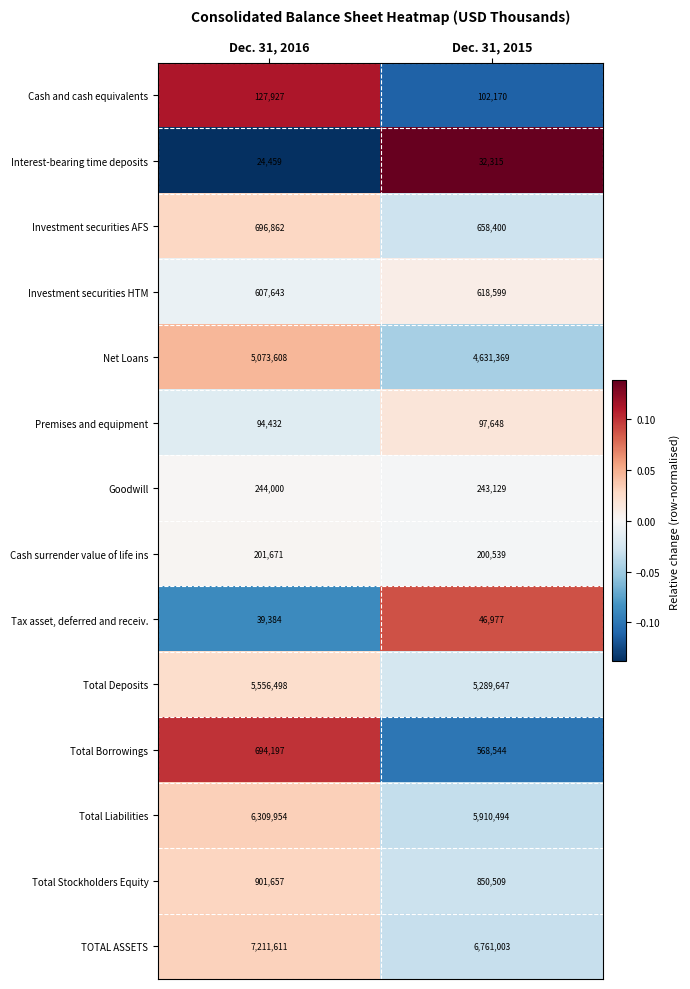

At which label is Cash and cash equivalents closest to 115048?

Dec. 31, 2015